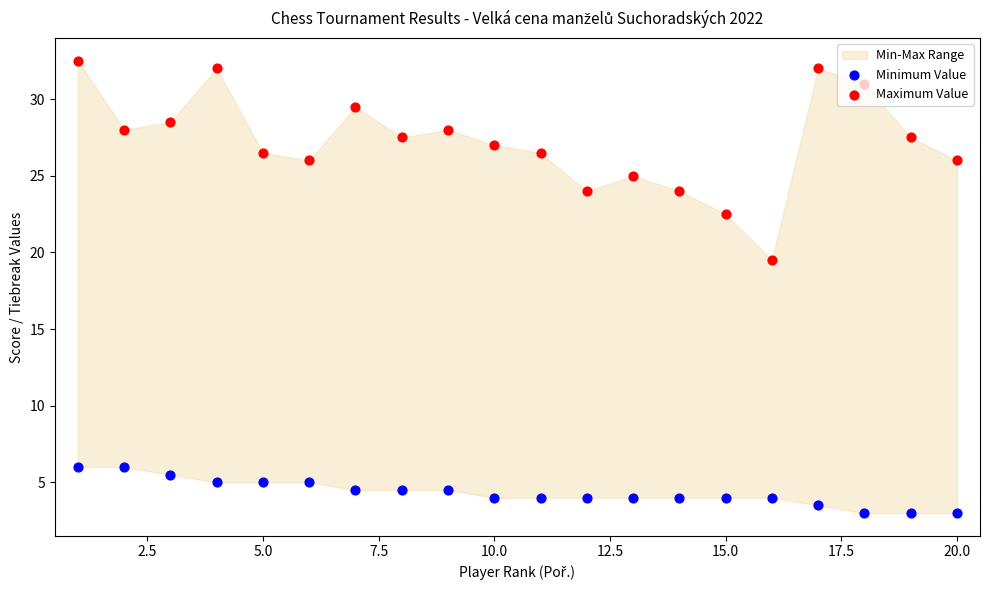

Which series has the largest total across all categories?

Maximum Value